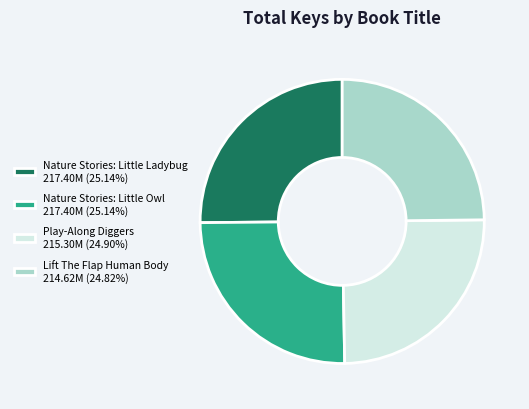

What is the ratio of the value at Play-Along Diggers 215.30M (24.90%) to the value at Nature Stories: Little Ladybug 217.40M (25.14%)?

1.0